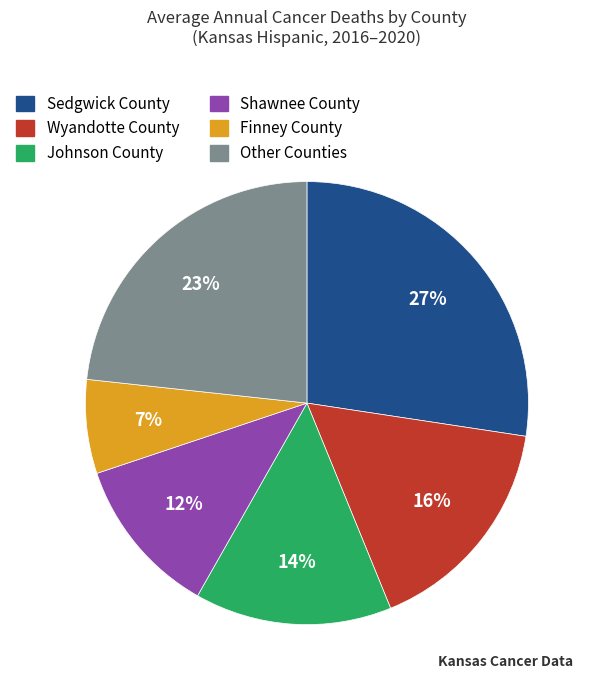

To the nearest percent, what is the average slice percentage?

17%